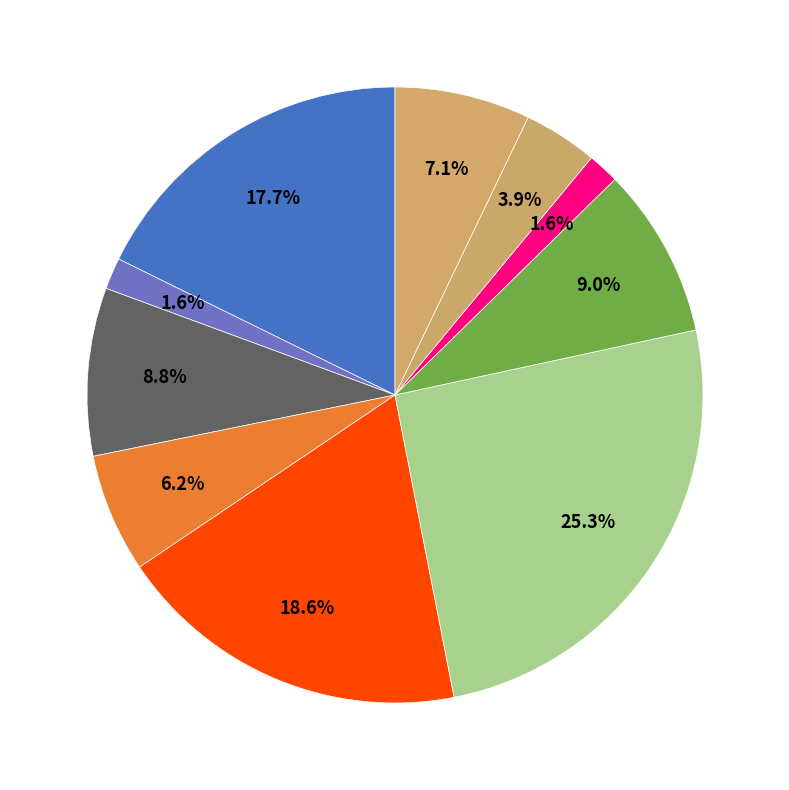

Which slice is the smallest?

Чай с сахаром (завтрак)